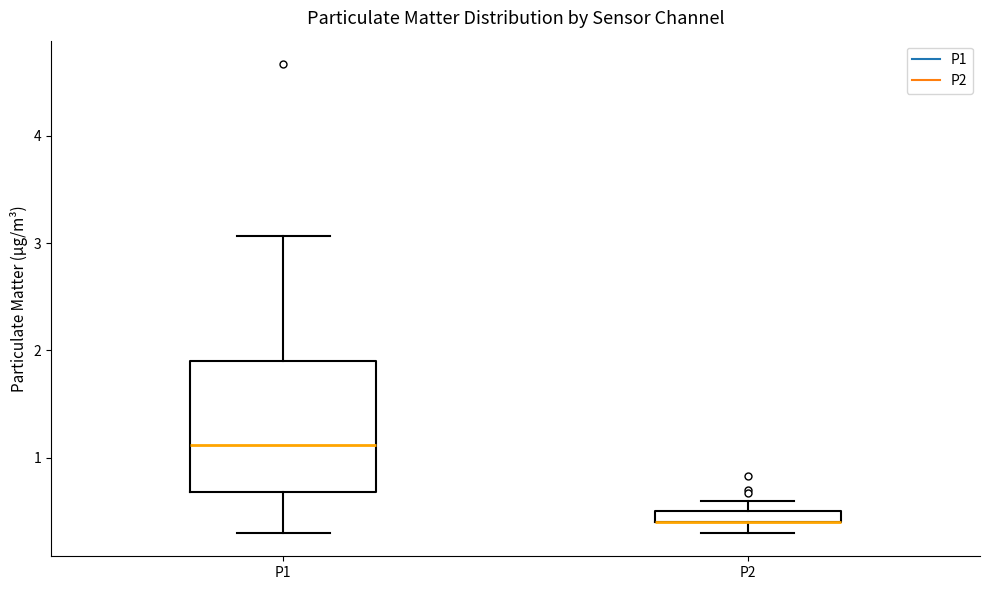

Comparing the boxes themselves (not the whiskers), which one is the tallest?

P1